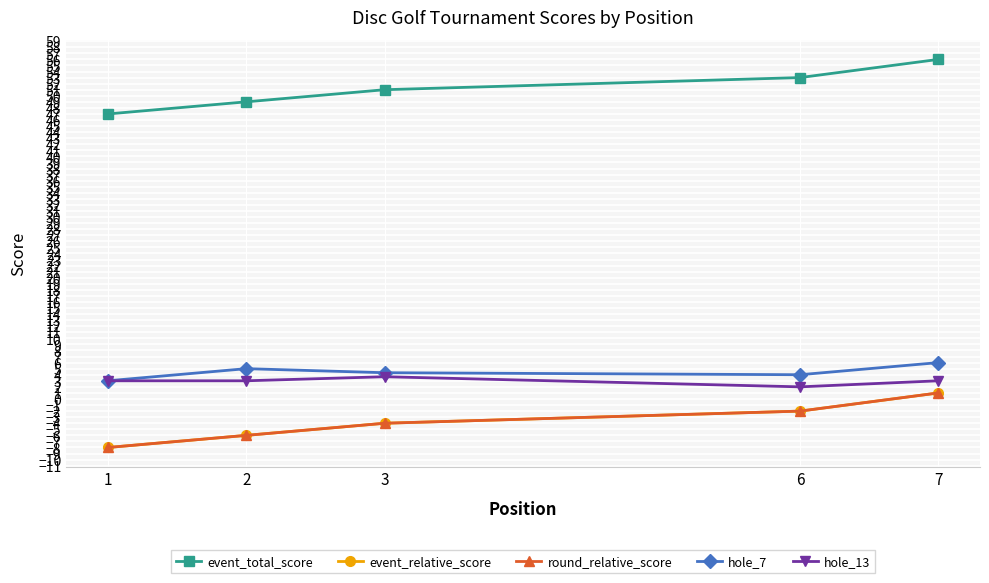

Read the hole_13 value at 7.

3.0